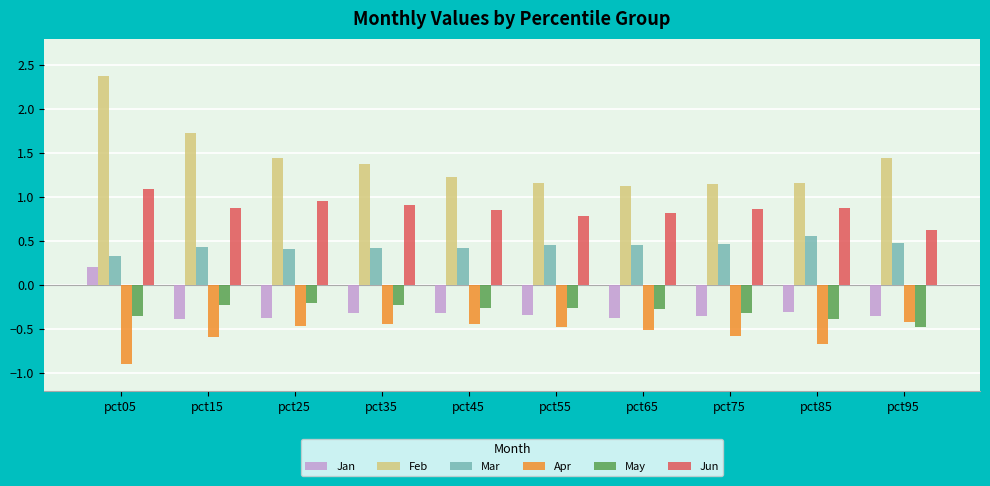

Are the bars grouped side by side (vs. stacked)?

Yes